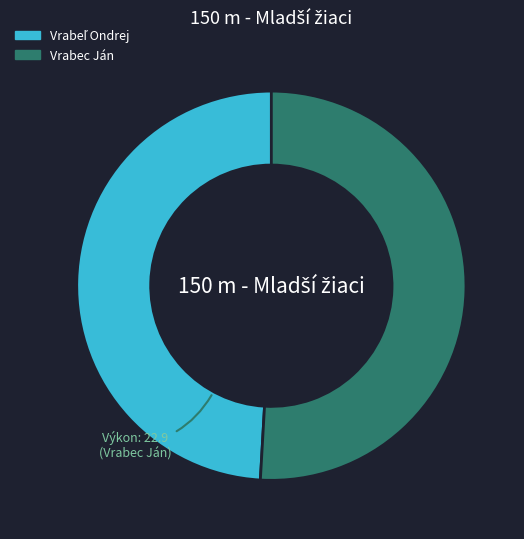

Is Vrabec Ján the majority of the pie?

Yes